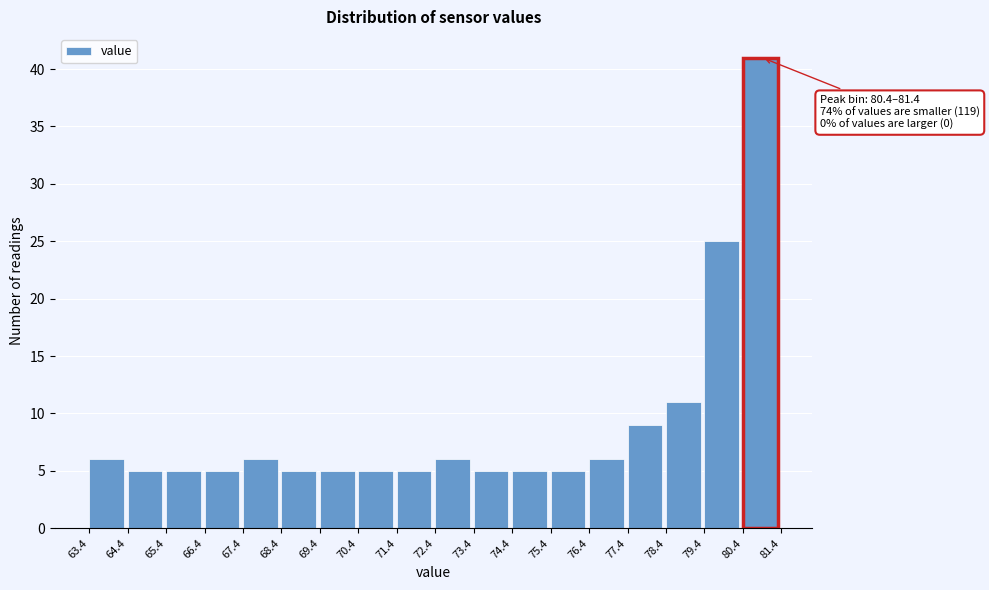

Which range on the x-axis has the tallest bar?

80.4 to 81.4